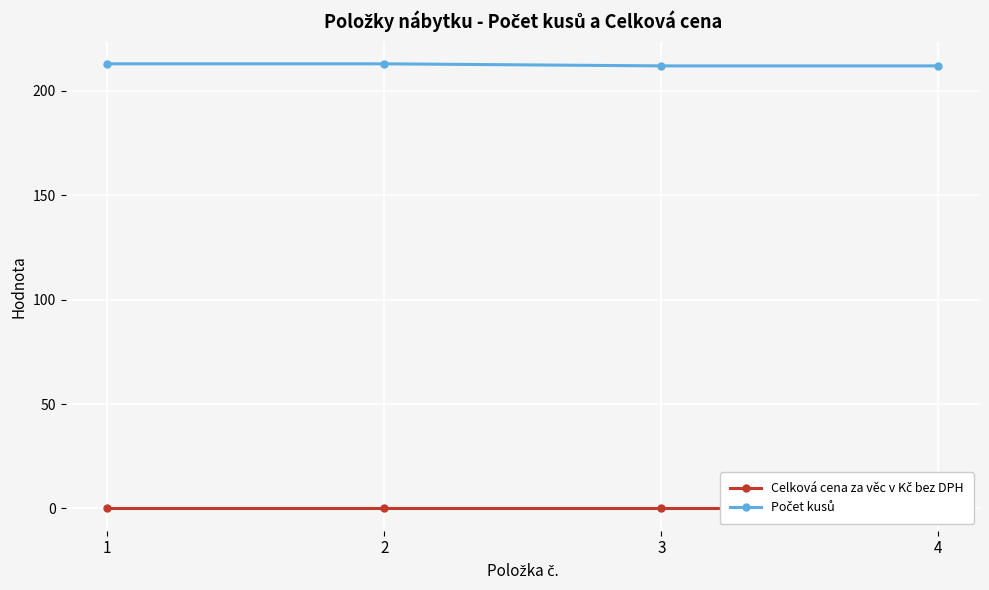

Rank the series by their average value, from highest to lowest.

Počet kusů, Celková cena za věc v Kč bez DPH